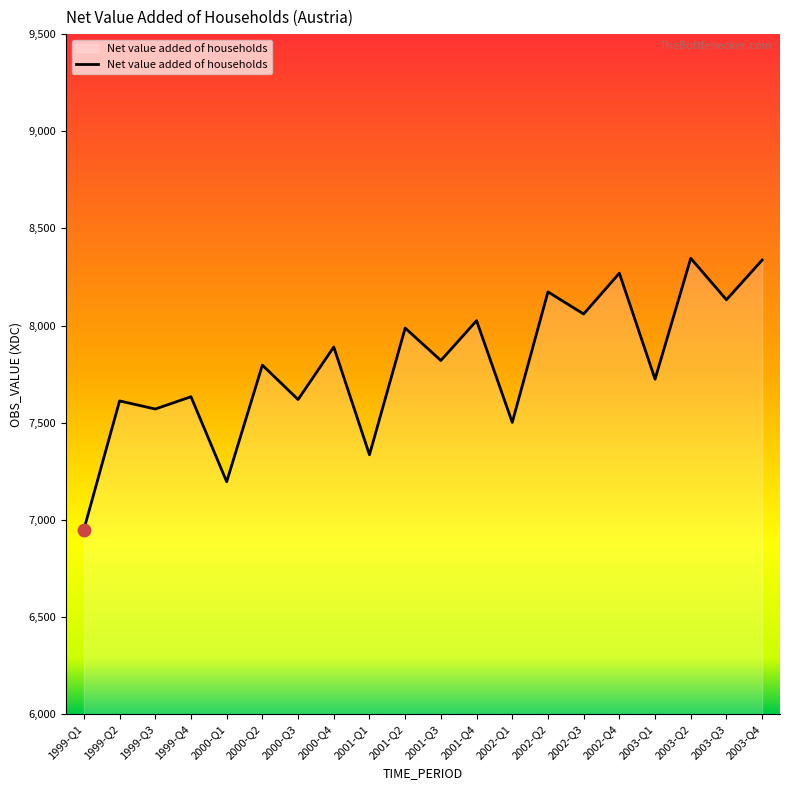

Between 2003-Q2 and 2000-Q2, which is larger?

2003-Q2